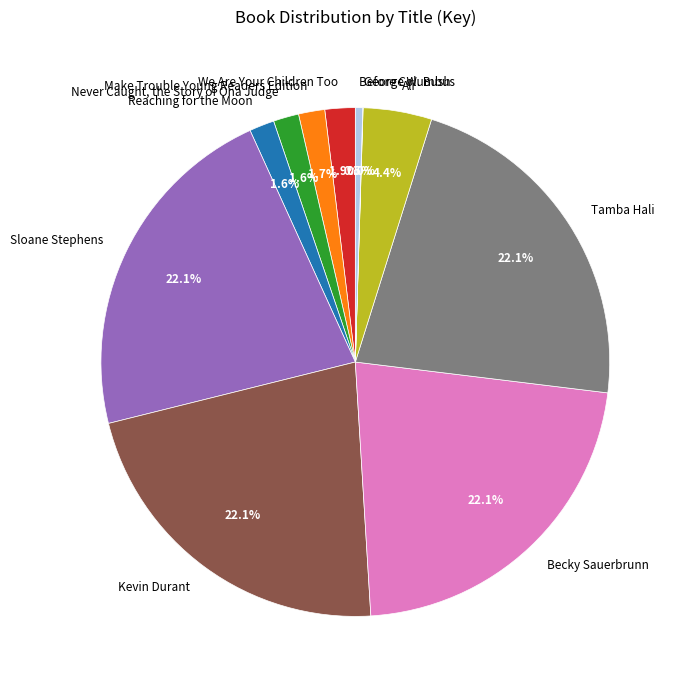

Approximately how many times larger is the value at Make Trouble Young Readers Edition compared to Reaching for the Moon?

1.1